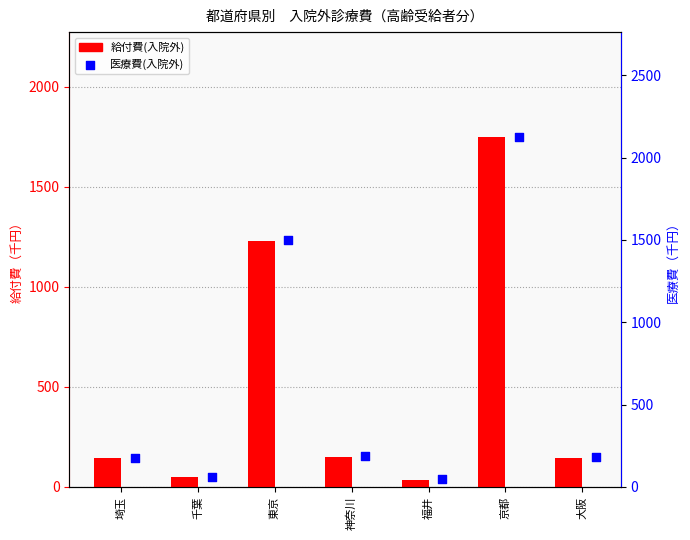

Is the value of 医療費(入院外) at 福井 greater than the value of 給付費(入院外) at 埼玉?

No